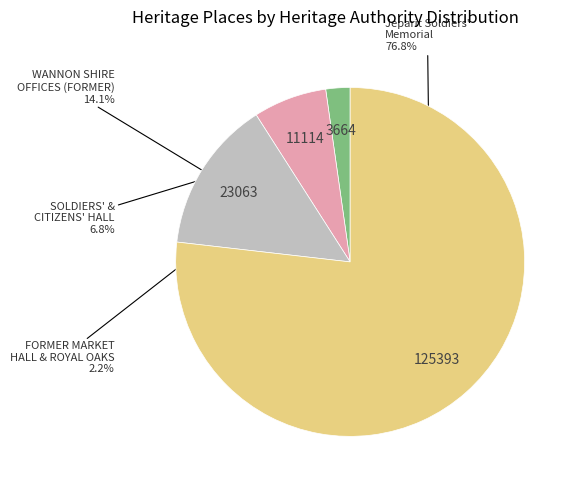

Is there any slice that represents more than half of the pie?

Yes